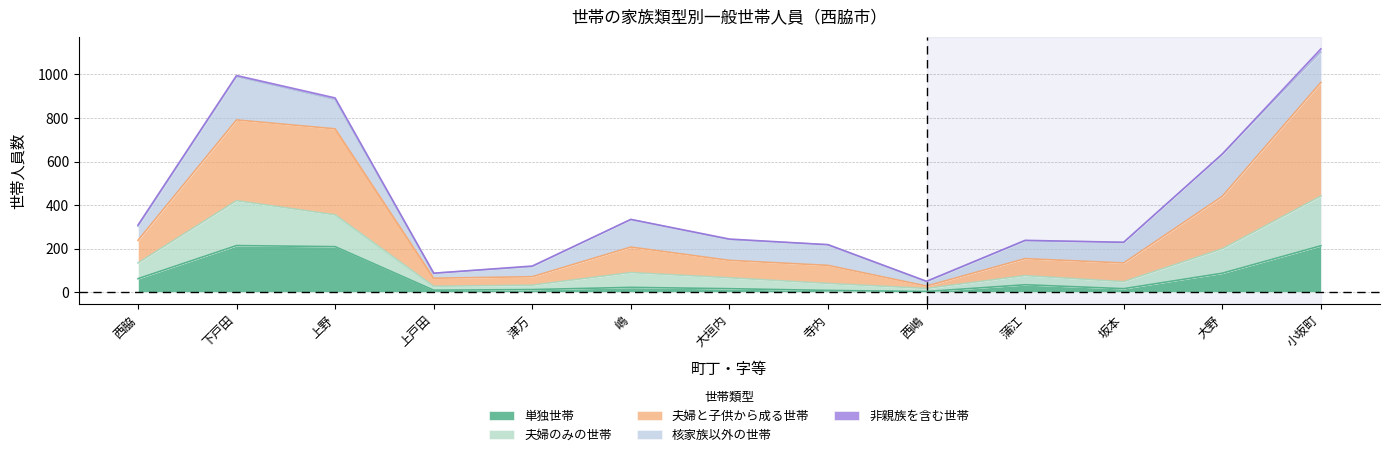

True or false: 夫婦のみの世帯 and 夫婦と子供から成る世帯 intersect in this chart.

False